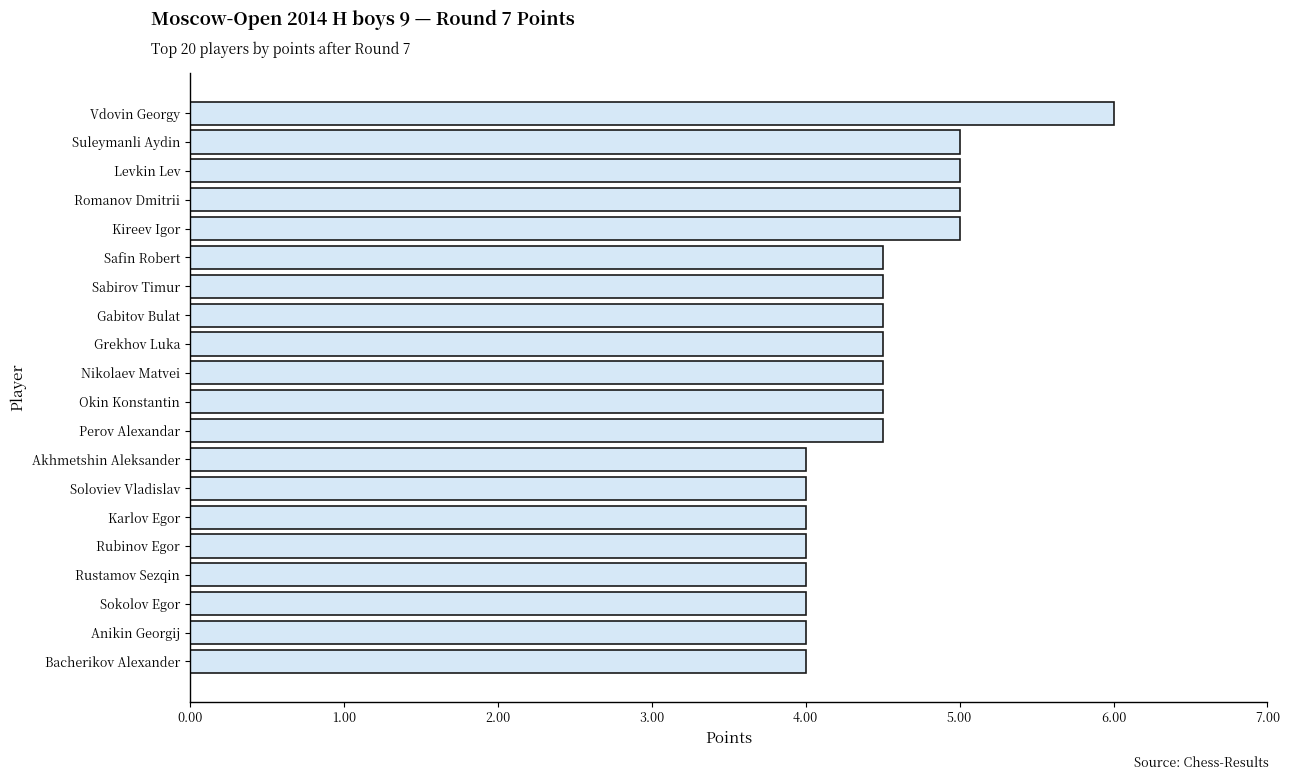

Between Gabitov Bulat and Rustamov Sezqin, which is larger?

Gabitov Bulat